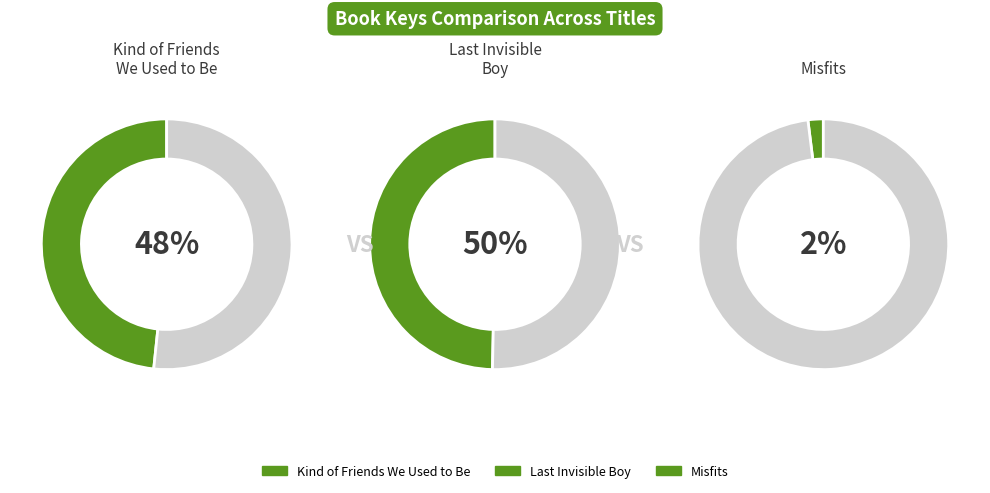

Which slice is the largest?

Last Invisible Boy